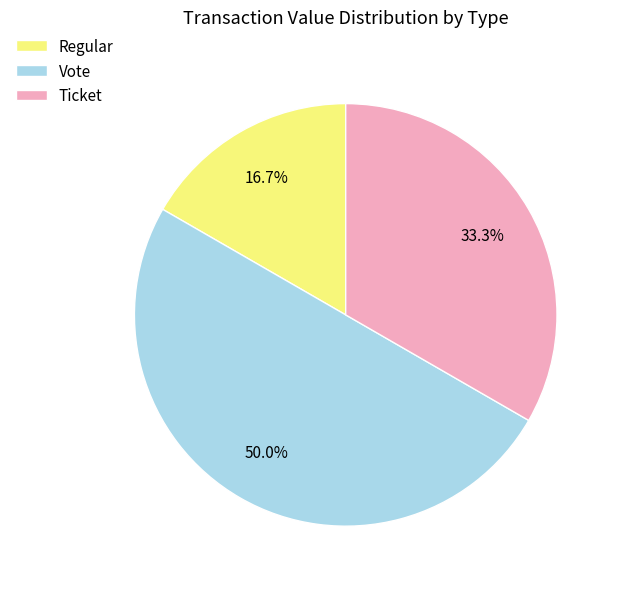

What is the ratio of the value at Ticket to the value at Regular?

2.0